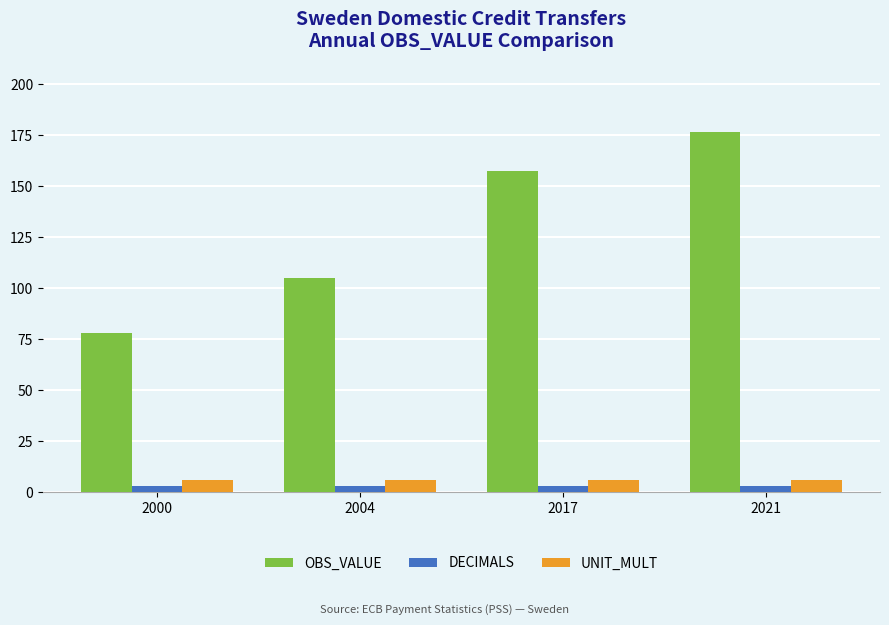

How many groups of bars are there?

4